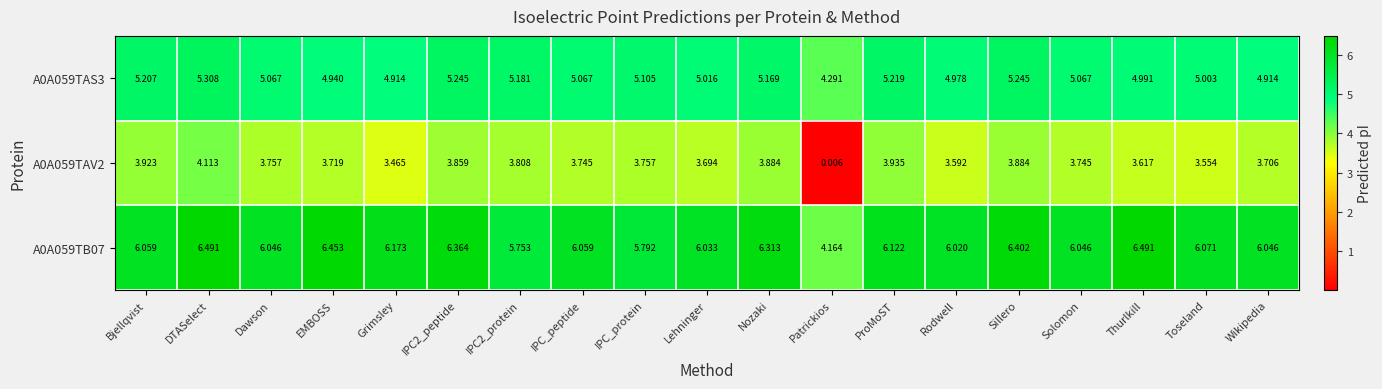

At which label does A0A059TAS3 first exceed 5?

Bjellqvist